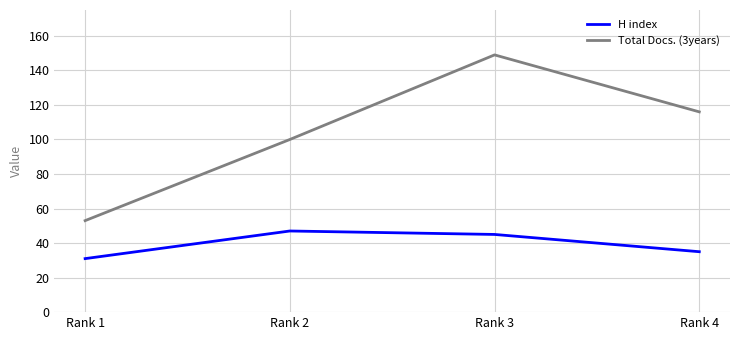

True or false: Total Docs. (3years) has more than 1 interior local peaks.

False